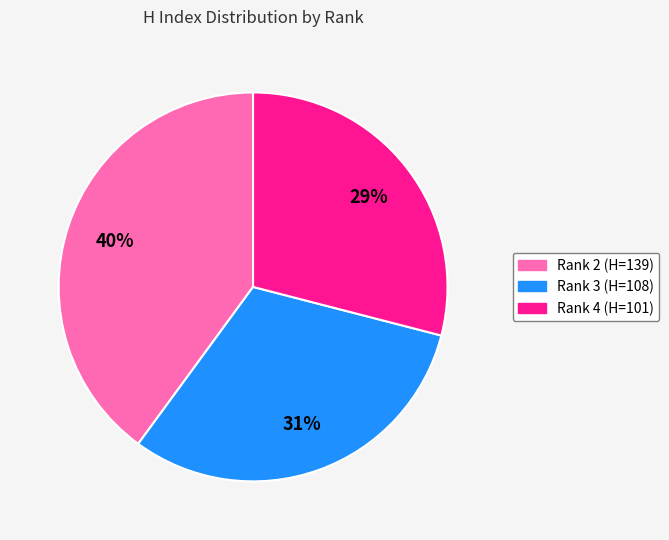

Rank the categories by value from highest to lowest.

Rank 2 (H=139), Rank 3 (H=108), Rank 4 (H=101)